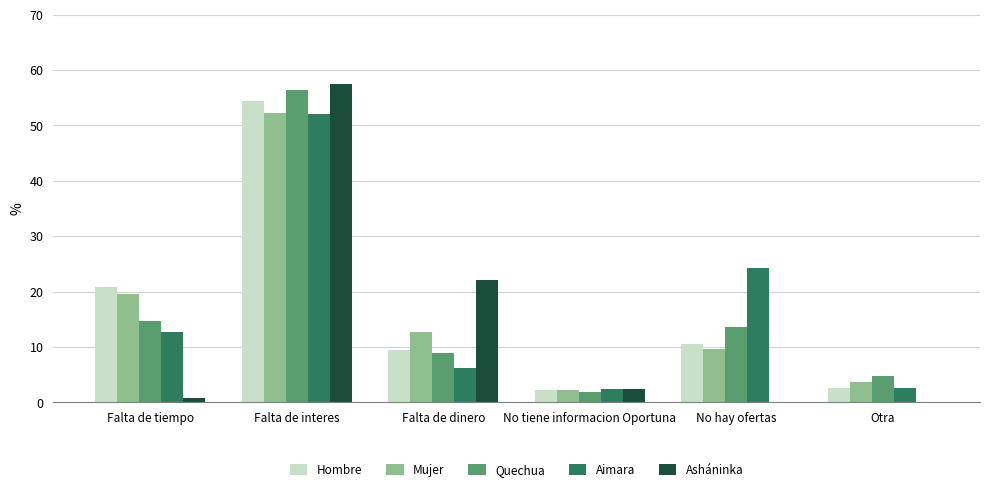

At which label does Mujer first exceed 12?

Falta de tiempo